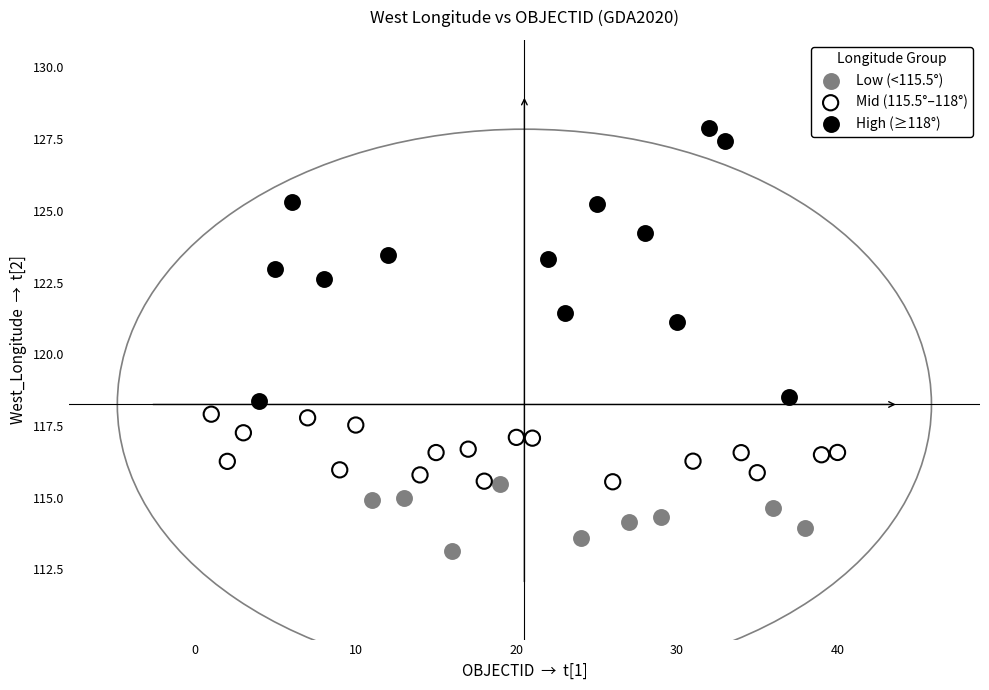

Which series has the widest spread of Y values?

High (≥118°)